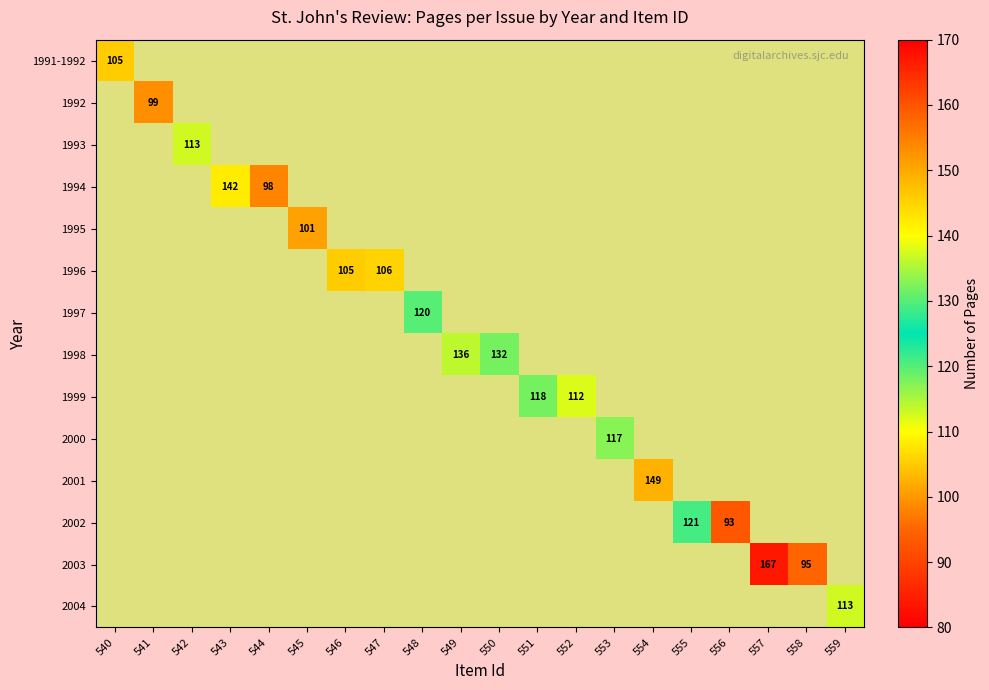

How many categories are shown in the chart?

20